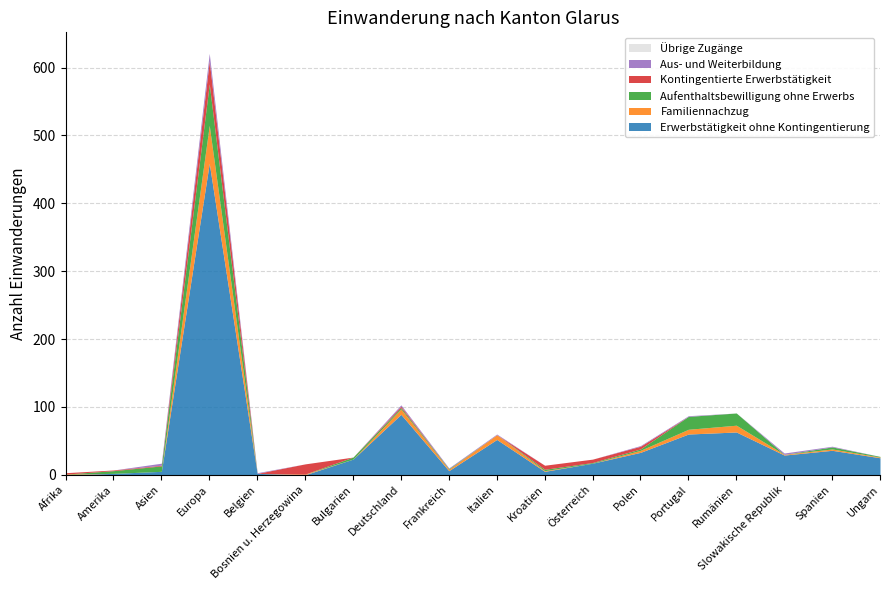

Reading left to right, transcribe all the data shown in this chart.

Erwerbstätigkeit ohne Kontingentierung: Afrika=0	Amerika=2	Asien=5	Europa=459	Belgien=2	Bosnien u. Herzegowina=0	Bulgarien=23	Deutschland=89	Frankreich=6	Italien=52	Kroatien=5	Österreich=17	Polen=33	Portugal=60	Rumänien=63	Slowakische Republik=29	Spanien=36	Ungarn=25
Familiennachzug: Afrika=1	Amerika=0	Asien=0	Europa=56	Belgien=0	Bosnien u. Herzegowina=1	Bulgarien=0	Deutschland=8	Frankreich=2	Italien=7	Kroatien=1	Österreich=0	Polen=3	Portugal=7	Rumänien=10	Slowakische Republik=1	Spanien=2	Ungarn=1
Aufenthaltsbewilligung ohne Erwerbs: Afrika=0	Amerika=4	Asien=8	Europa=61	Belgien=0	Bosnien u. Herzegowina=0	Bulgarien=3	Deutschland=2	Frankreich=1	Italien=0	Kroatien=2	Österreich=1	Polen=2	Portugal=19	Rumänien=18	Slowakische Republik=0	Spanien=3	Ungarn=1
Kontingentierte Erwerbstätigkeit: Afrika=2	Amerika=1	Asien=1	Europa=34	Belgien=0	Bosnien u. Herzegowina=15	Bulgarien=0	Deutschland=2	Frankreich=0	Italien=0	Kroatien=6	Österreich=5	Polen=4	Portugal=0	Rumänien=0	Slowakische Republik=0	Spanien=0	Ungarn=0
Aus- und Weiterbildung: Afrika=0	Amerika=0	Asien=3	Europa=11	Belgien=1	Bosnien u. Herzegowina=0	Bulgarien=0	Deutschland=2	Frankreich=1	Italien=1	Kroatien=0	Österreich=0	Polen=1	Portugal=1	Rumänien=0	Slowakische Republik=2	Spanien=1	Ungarn=0
Übrige Zugänge: Afrika=0	Amerika=0	Asien=0	Europa=0	Belgien=0	Bosnien u. Herzegowina=0	Bulgarien=0	Deutschland=0	Frankreich=0	Italien=0	Kroatien=0	Österreich=0	Polen=0	Portugal=0	Rumänien=0	Slowakische Republik=0	Spanien=0	Ungarn=0